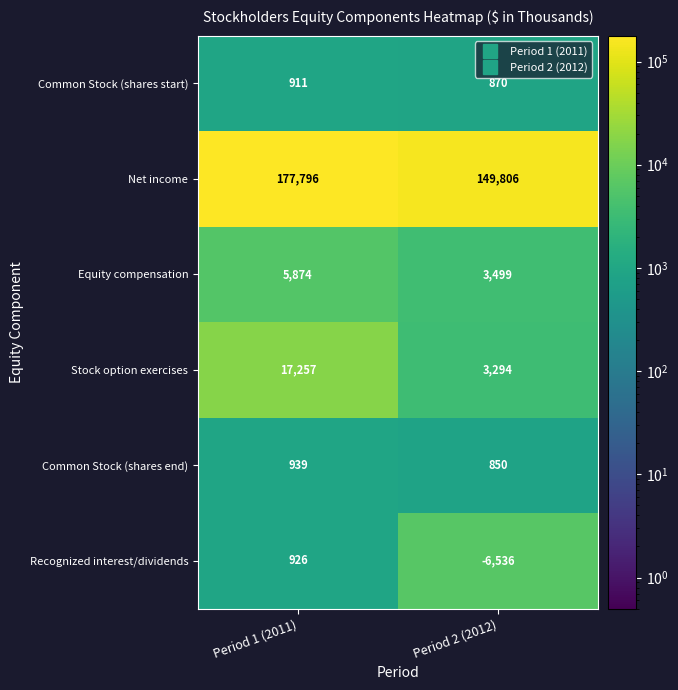

Between Period 1 (2011) and Period 2 (2012), which series saw the biggest shift?

Net income